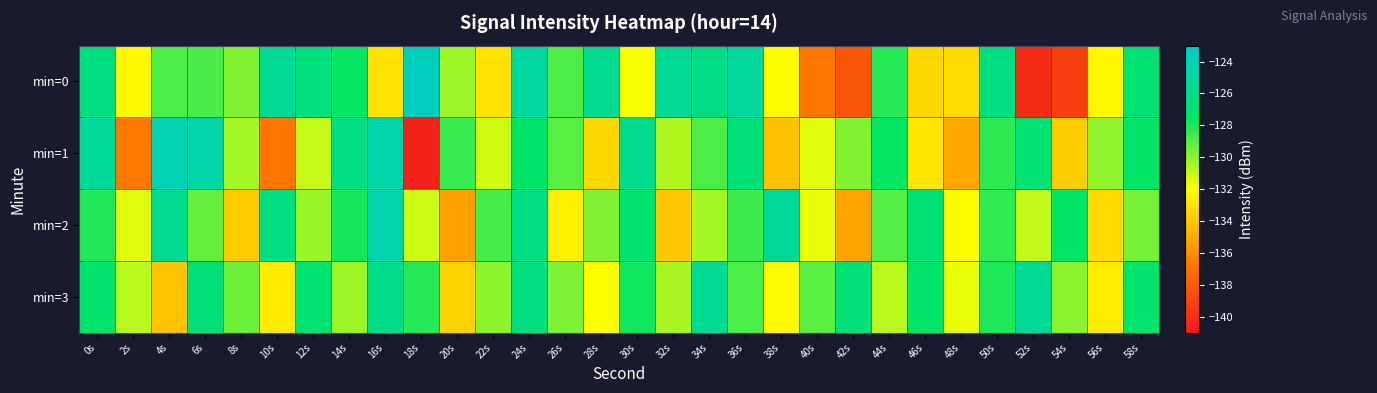

Reading left to right, transcribe all the data shown in this chart.

min=0: 0s=-126.4	2s=-132.3	4s=-128.8	6s=-128.8	8s=-129.8	10s=-125.5	12s=-126.5	14s=-127.6	16s=-133.0	18s=-123.6	20s=-130.3	22s=-133.0	24s=-125.0	26s=-128.9	28s=-125.7	30s=-131.9	32s=-125.5	34s=-126.2	36s=-125.1	38s=-132.1	40s=-136.9	42s=-138.3	44s=-128.2	46s=-133.4	48s=-133.3	50s=-126.4	52s=-140.1	54s=-139.3	56s=-132.3	58s=-126.9
min=1: 0s=-125.3	2s=-136.8	4s=-124.2	6s=-124.6	8s=-130.4	10s=-136.9	12s=-131.0	14s=-126.2	16s=-124.6	18s=-140.6	20s=-128.5	22s=-131.2	24s=-127.3	26s=-129.1	28s=-133.4	30s=-125.8	32s=-130.6	34s=-128.9	36s=-126.7	38s=-134.2	40s=-131.5	42s=-129.8	44s=-127.6	46s=-132.9	48s=-135.1	50s=-128.3	52s=-126.9	54s=-133.7	56s=-130.1	58s=-127.4
min=2: 0s=-128.1	2s=-131.5	4s=-125.7	6s=-129.3	8s=-133.8	10s=-126.4	12s=-130.2	14s=-127.9	16s=-124.6	18s=-131.1	20s=-135.3	22s=-128.7	24s=-126.2	26s=-132.5	28s=-129.8	30s=-127.1	32s=-133.9	34s=-130.4	36s=-128.6	38s=-125.3	40s=-131.7	42s=-135.2	44s=-129.0	46s=-126.8	48s=-132.1	50s=-128.4	52s=-130.9	54s=-127.5	56s=-133.3	58s=-129.6
min=3: 0s=-127.2	2s=-130.8	4s=-134.1	6s=-126.6	8s=-129.4	10s=-132.7	12s=-127.0	14s=-130.3	16s=-125.9	18s=-128.2	20s=-133.5	22s=-130.0	24s=-126.4	26s=-129.7	28s=-132.0	30s=-127.8	32s=-130.5	34s=-125.6	36s=-128.9	38s=-132.2	40s=-129.1	42s=-126.7	44s=-130.8	46s=-127.3	48s=-131.6	50s=-128.0	52s=-125.4	54s=-129.9	56s=-132.6	58s=-127.1